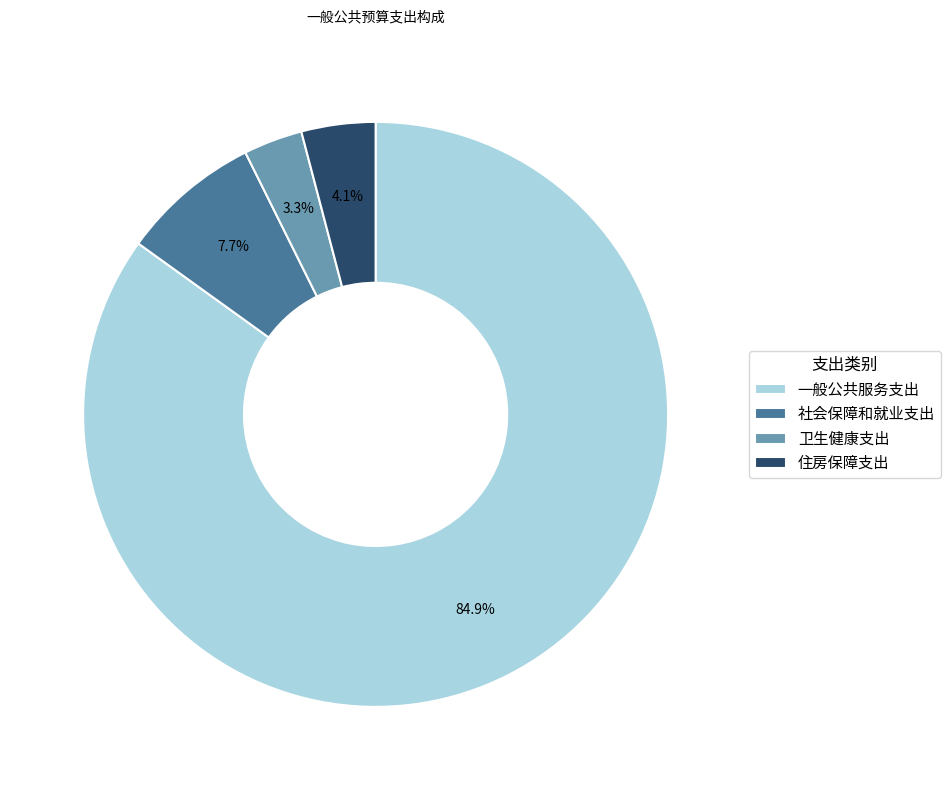

What is the total percentage of 社会保障和就业支出 and 卫生健康支出?

11.0%